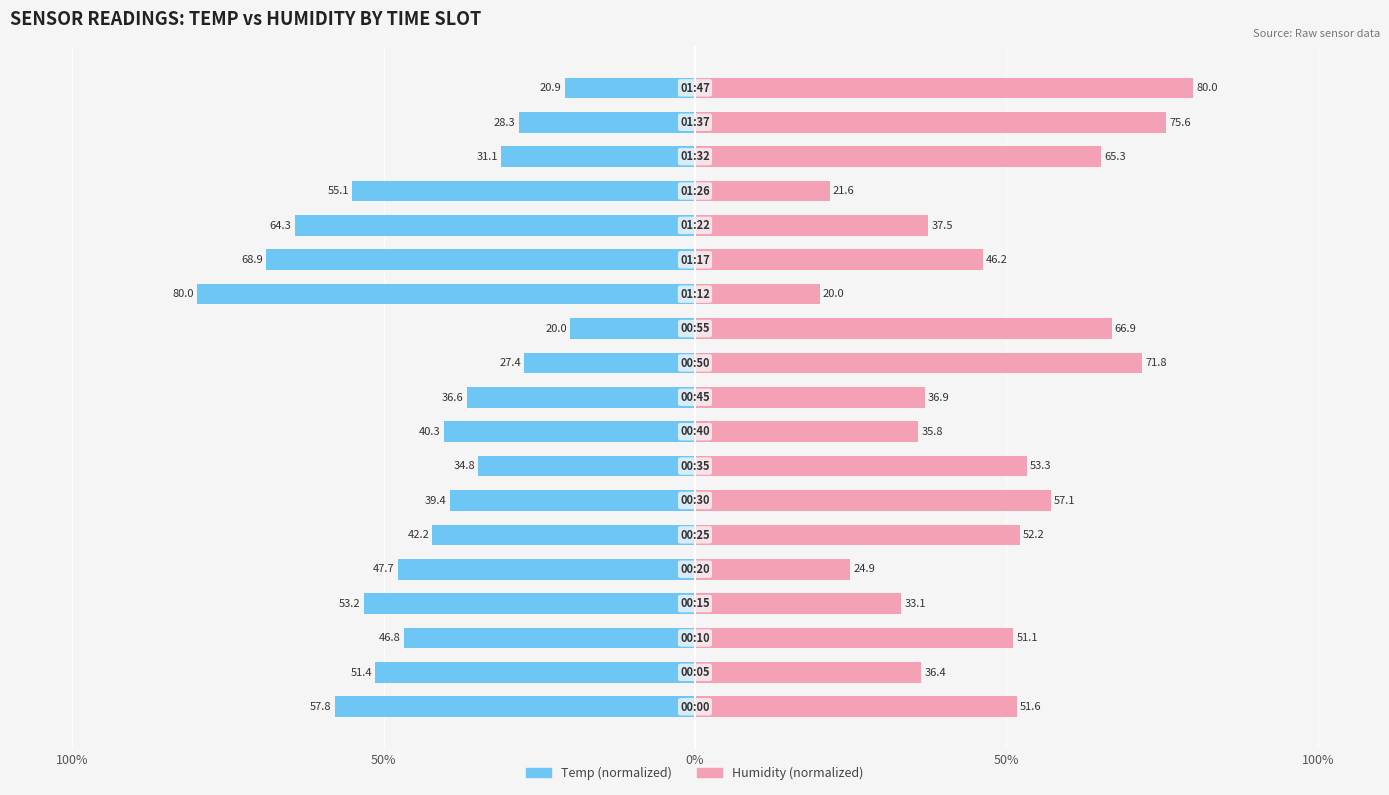

How many categories are shown in the chart?

19